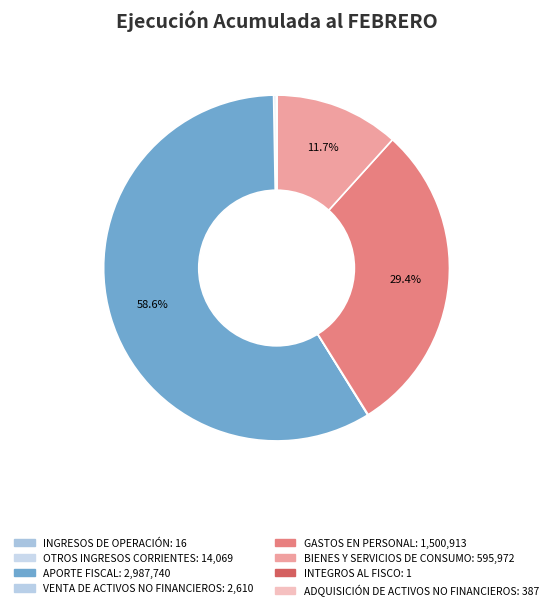

Which slice is the smallest?

INTEGROS AL FISCO